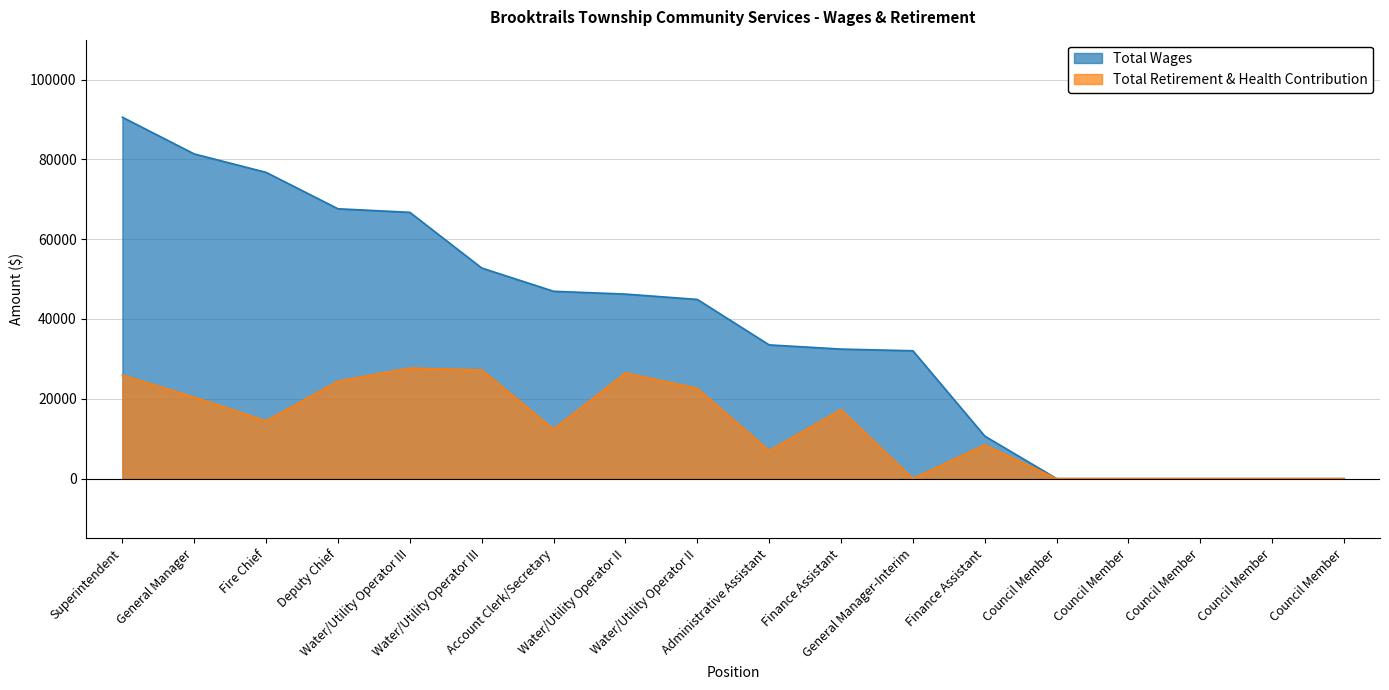

Is it true that Total Retirement & Health Contribution equals 27237 at Water/Utility Operator III?

True